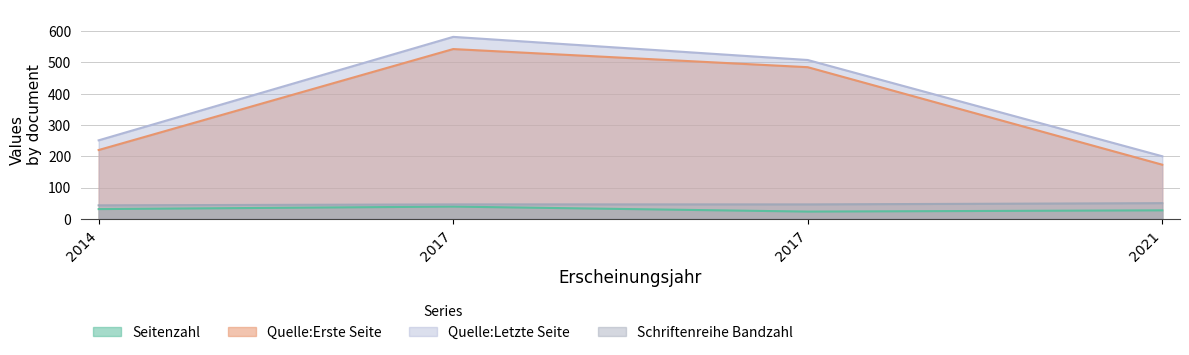

True or false: Seitenzahl has a value of 31 at 2014.

True